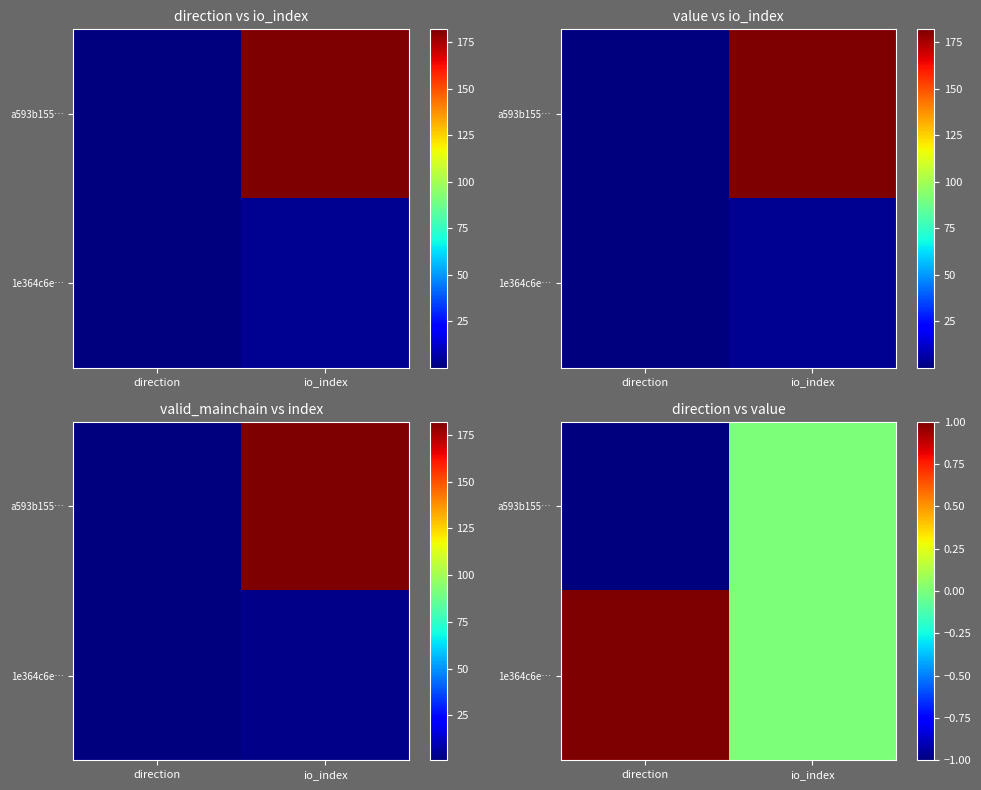

The a593b155… series shows -0.3 at direction. True or false?

False